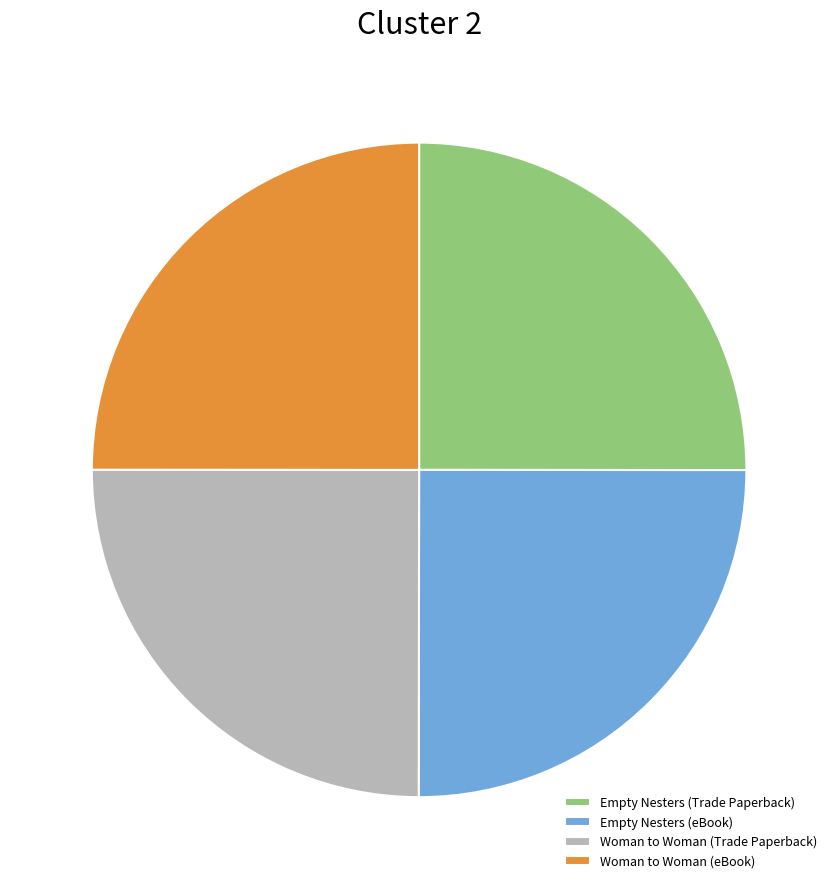

Does Empty Nesters (Trade Paperback) account for over 50% of the chart?

No